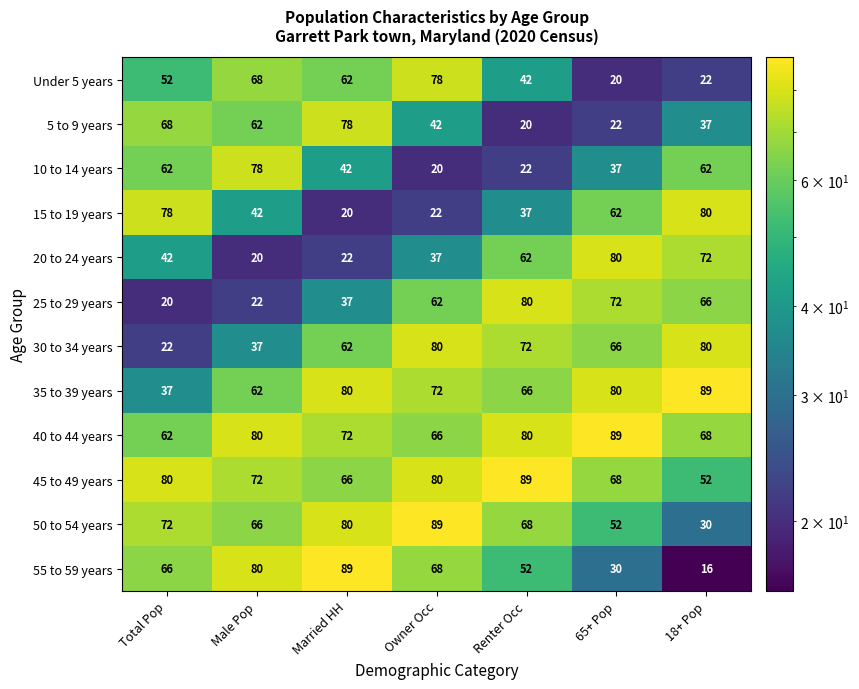

True or false: 50 to 54 years has a value of 101 at Renter Occ.

False